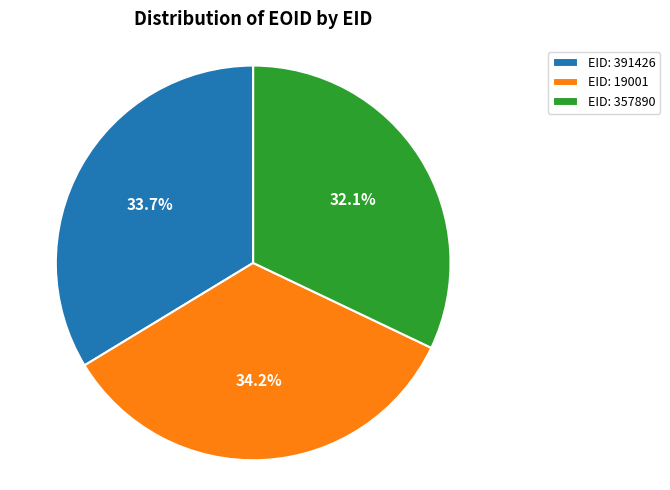

Approximately how many times larger is the value at EID: 19001 compared to EID: 391426?

1.0